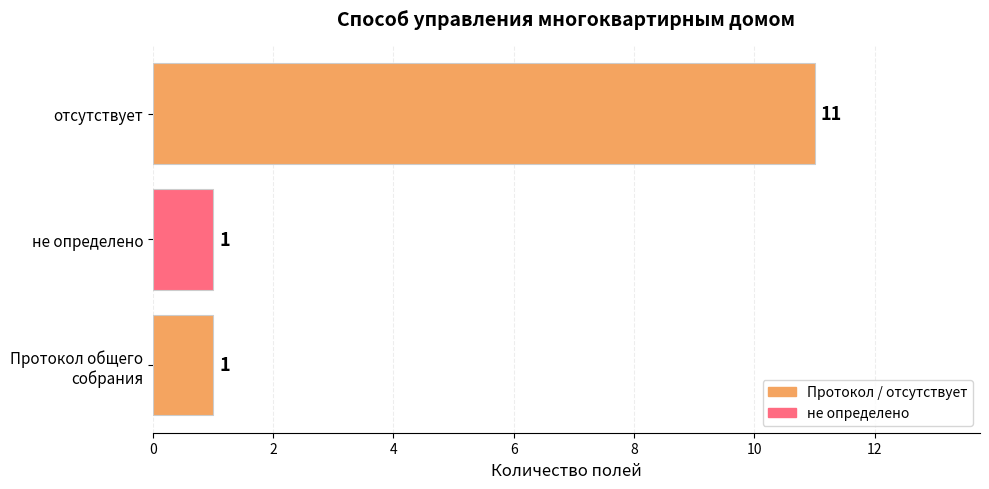

What is the change in value from не определено to отсутствует?

+10